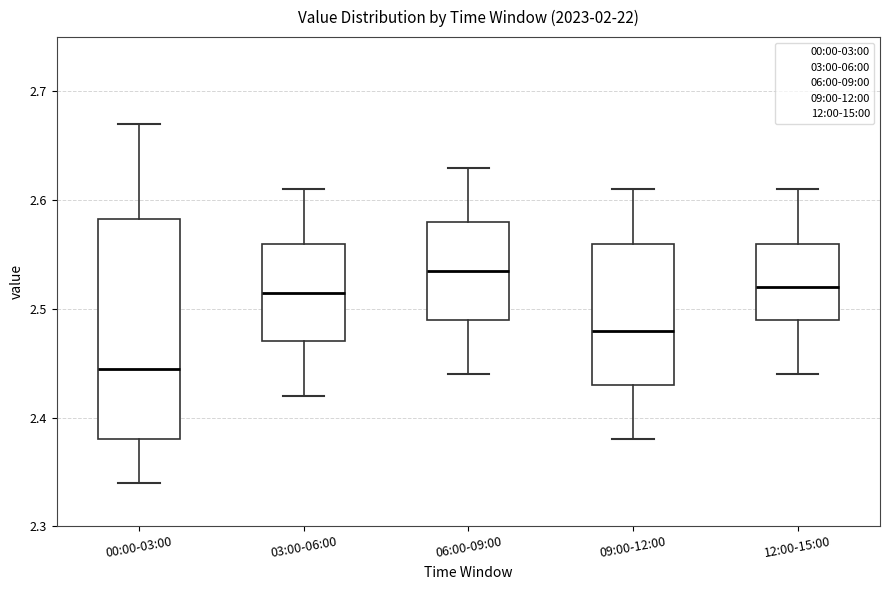

Which box is the tallest, from its lower edge to its upper edge?

00:00-03:00